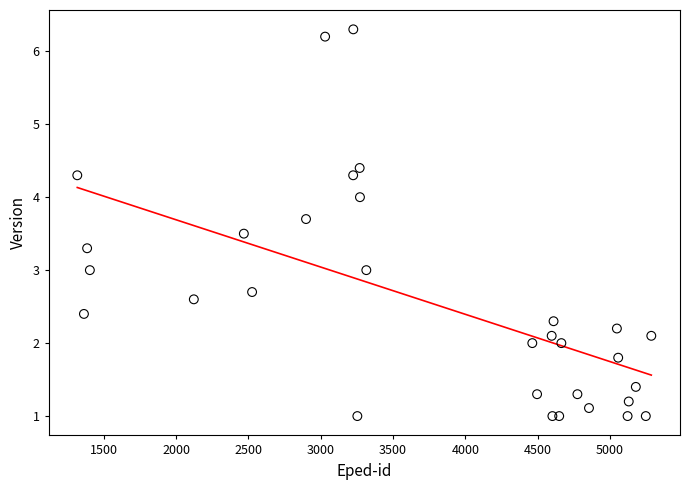

What is the range of X values (max minus min)?

3970.0